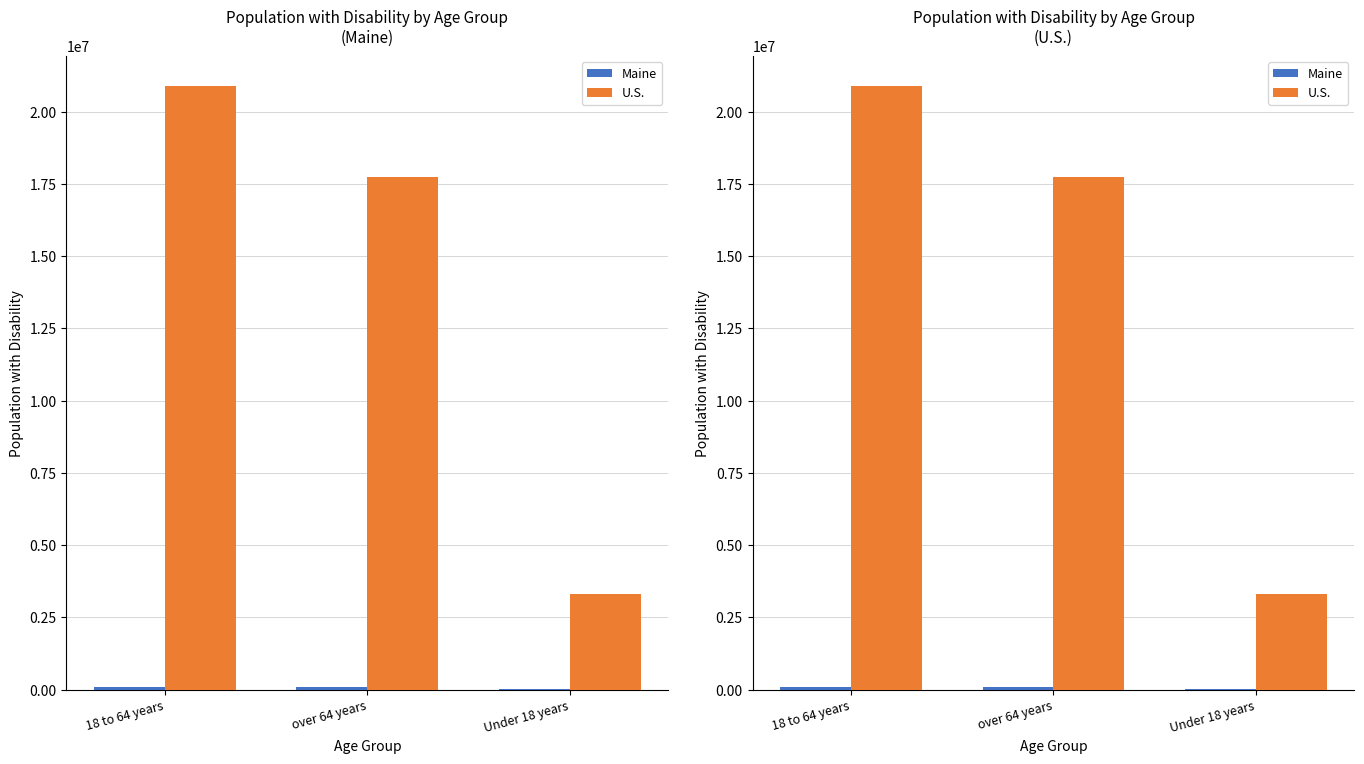

At which label does Maine first exceed 90579?

18 to 64 years